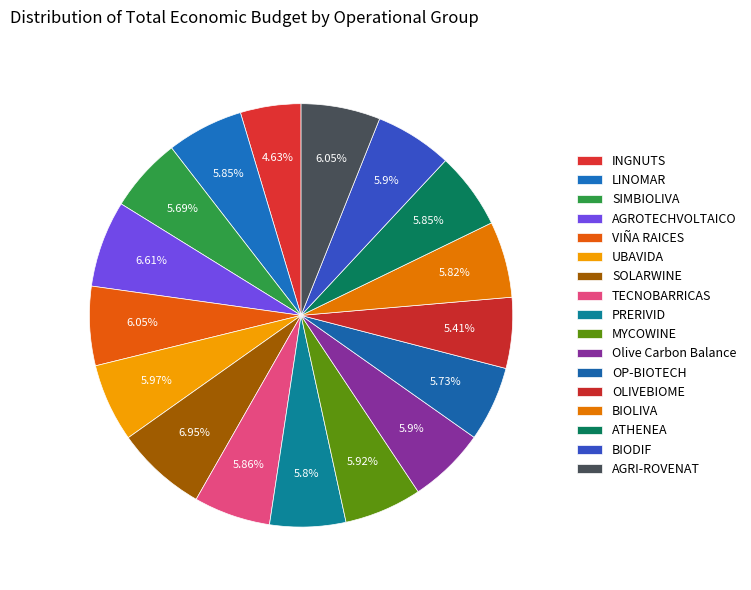

Do BIODIF and TECNOBARRICAS together represent more than half of the pie?

No